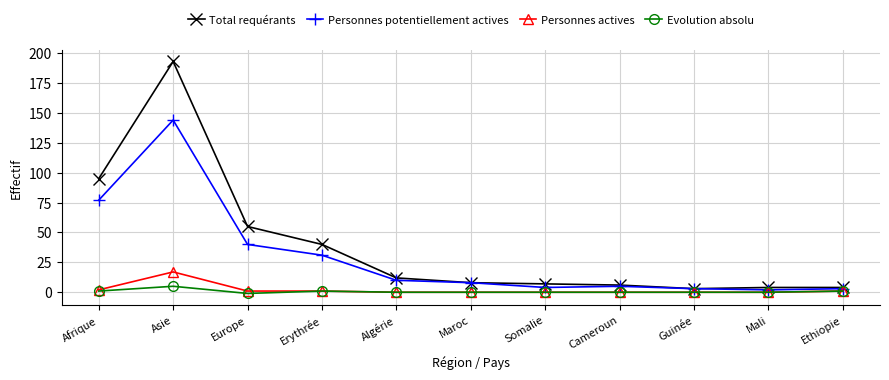

Where is the first local maximum for Total requérants?

Asie